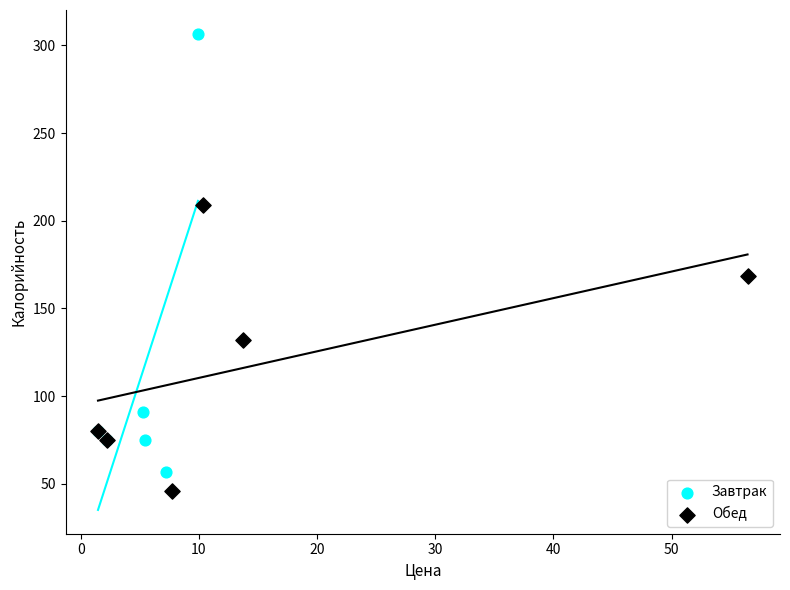

Which series reaches the maximum Y coordinate?

Завтрак